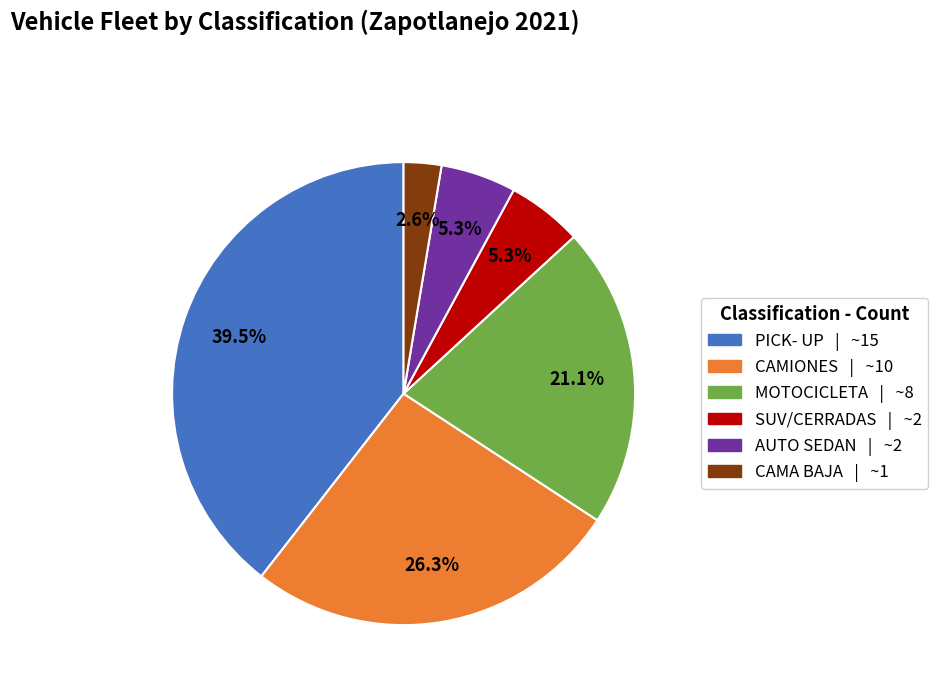

How many slices are in this pie chart?

6